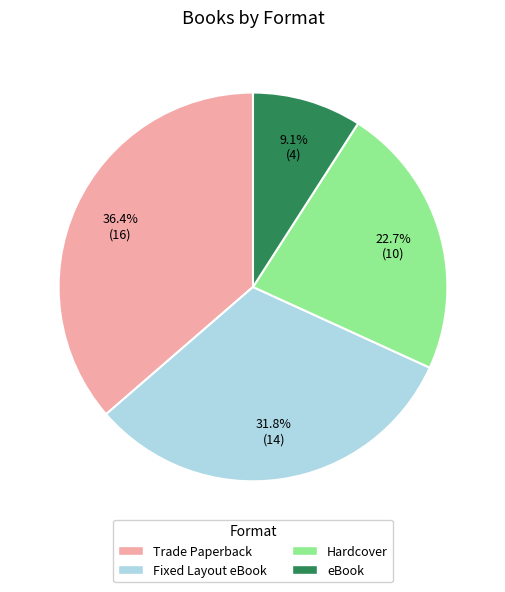

What is the total percentage of Fixed Layout eBook and Trade Paperback?

68.2%